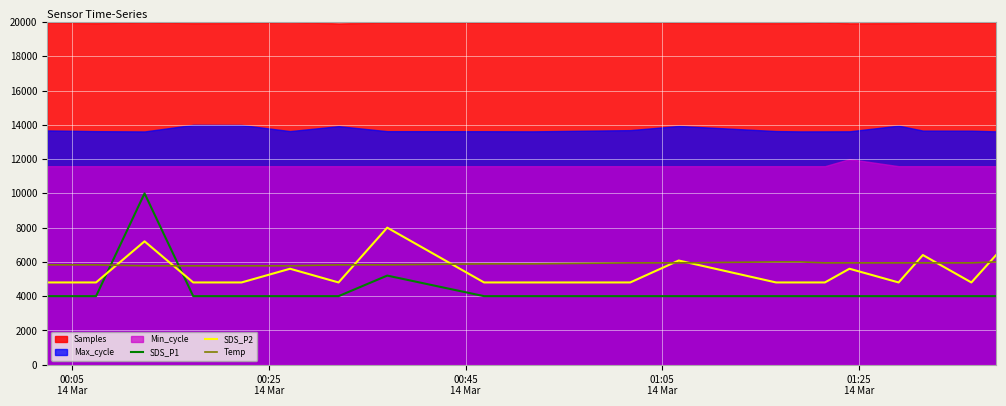

After their last crossing, which series has the higher values: Temp or SDS_P1?

Temp